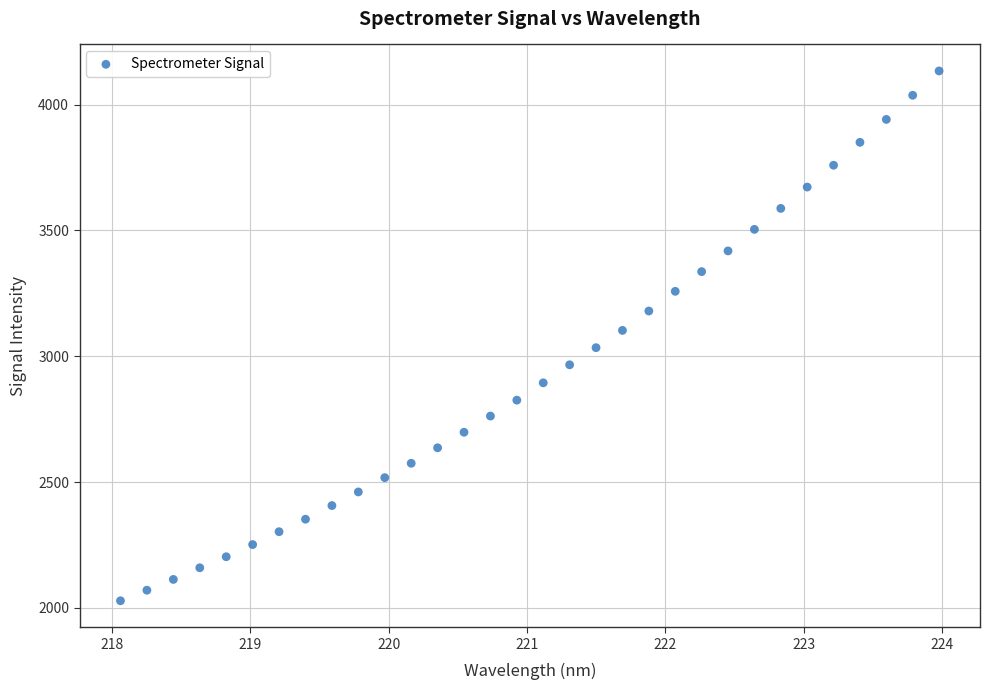

What is the range of X values (max minus min)?

5.9